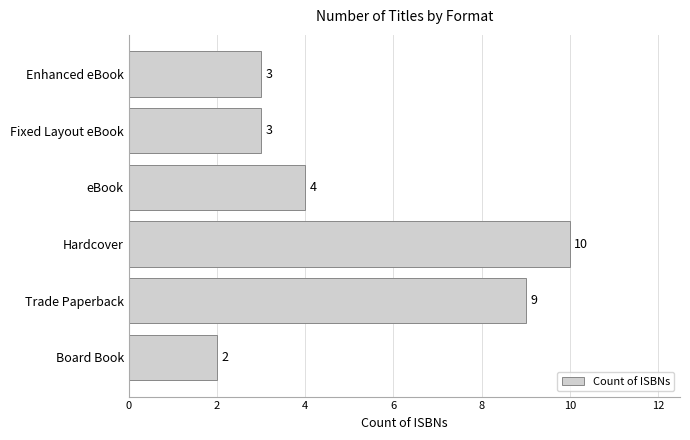

What is the difference between the second highest and second lowest values?

6